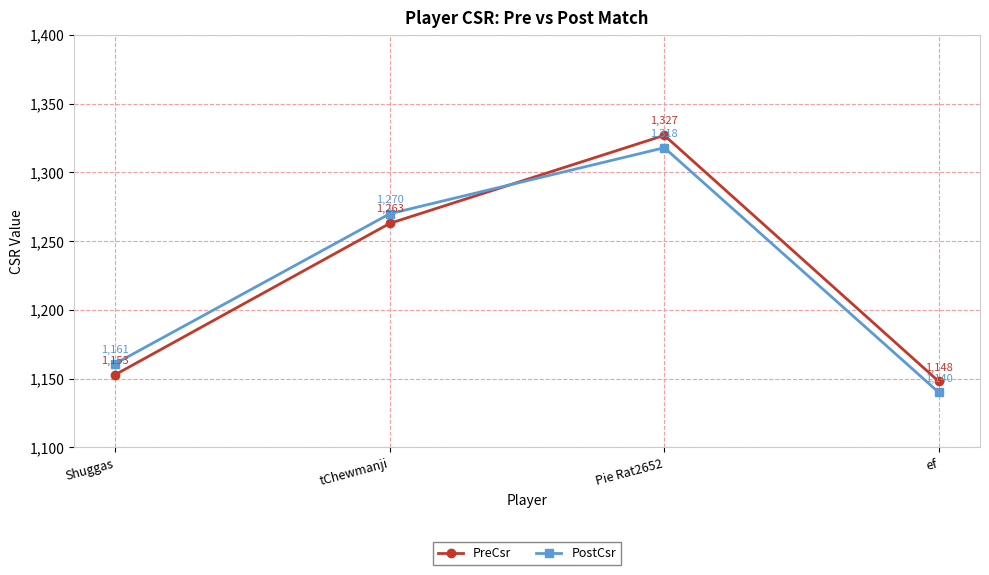

Which label corresponds to the smallest value in the chart?

ef